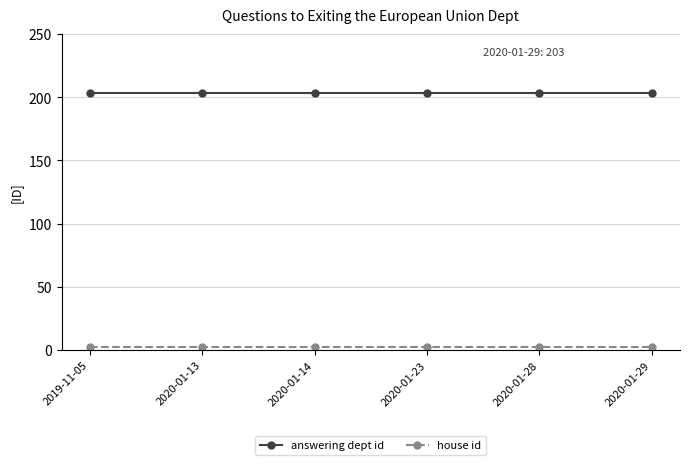

What is the value of the answering dept id point at the 6th from the left?

203